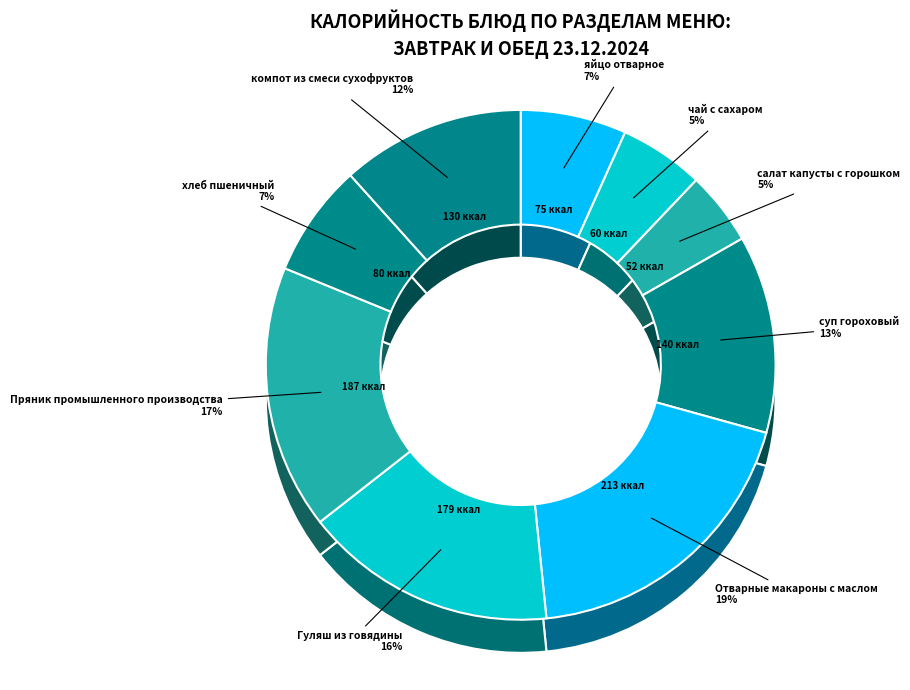

Approximately how many times larger is the value at Пряник промышленного производства compared to Отварные макароны с маслом?

0.9